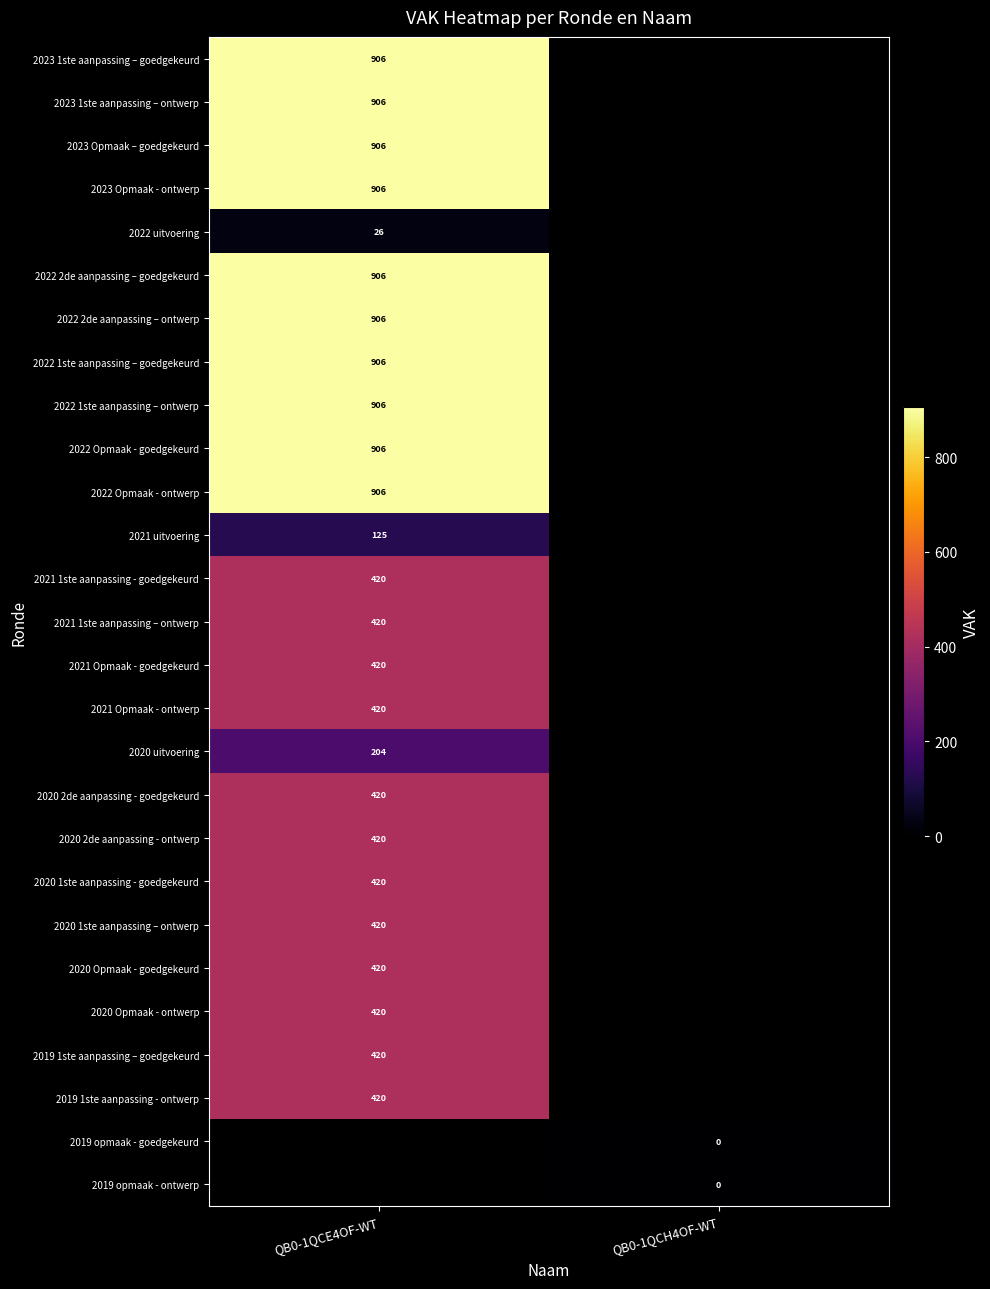

How many categories are shown in the chart?

2